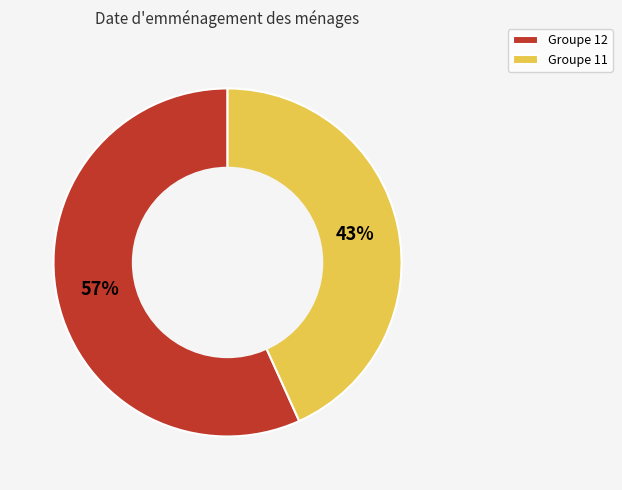

Combined, do Groupe 11 and Groupe 12 account for over 50%?

Yes